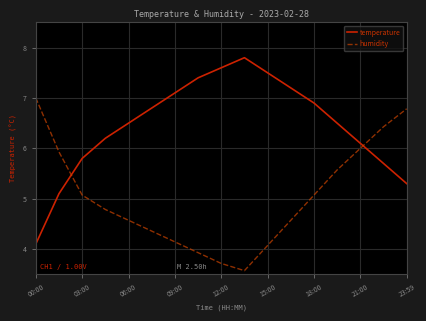

What is the greatest value displayed?

7.8